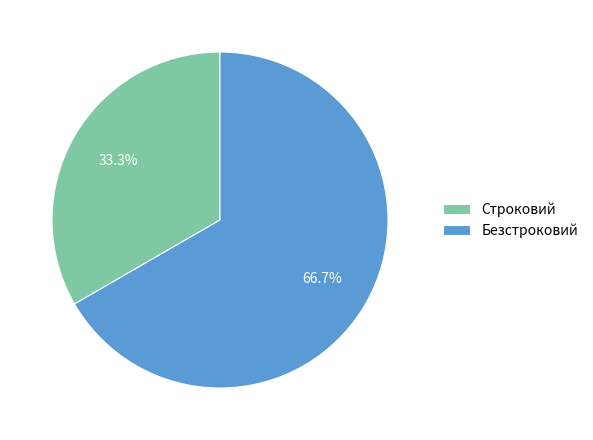

To the nearest percent, what is the difference between the Безстроковий and Строковий slice percentages?

33%